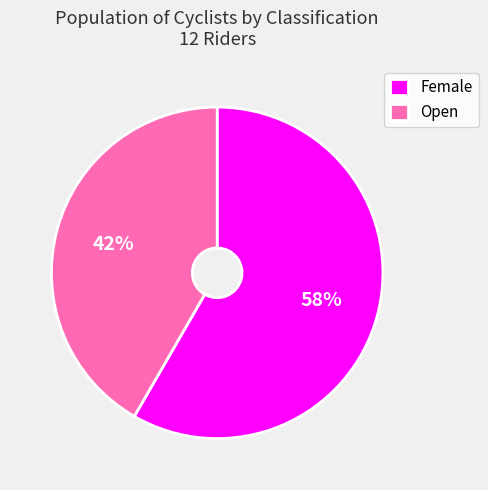

Rank the categories by value from lowest to highest.

Open, Female